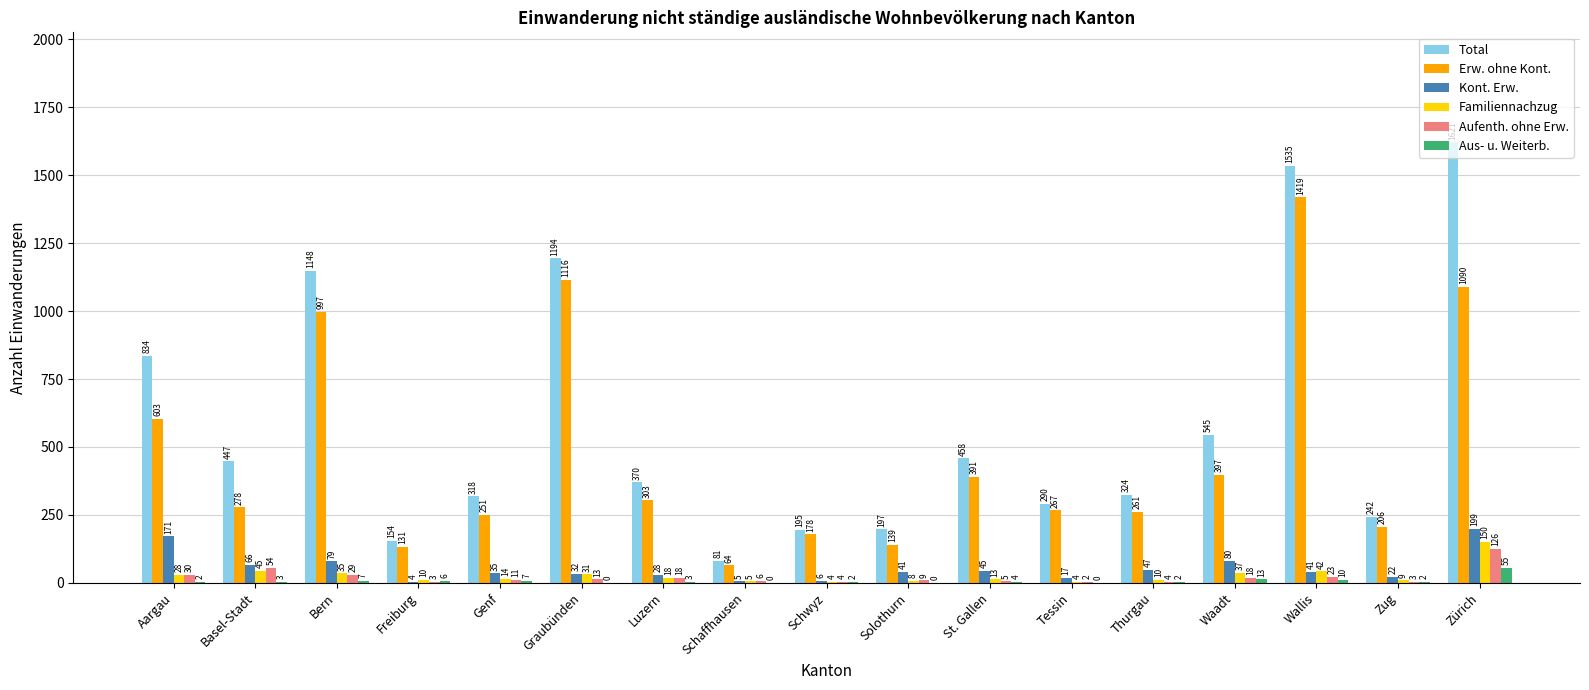

What is the sum of all Erw. ohne Kont. values?

8091